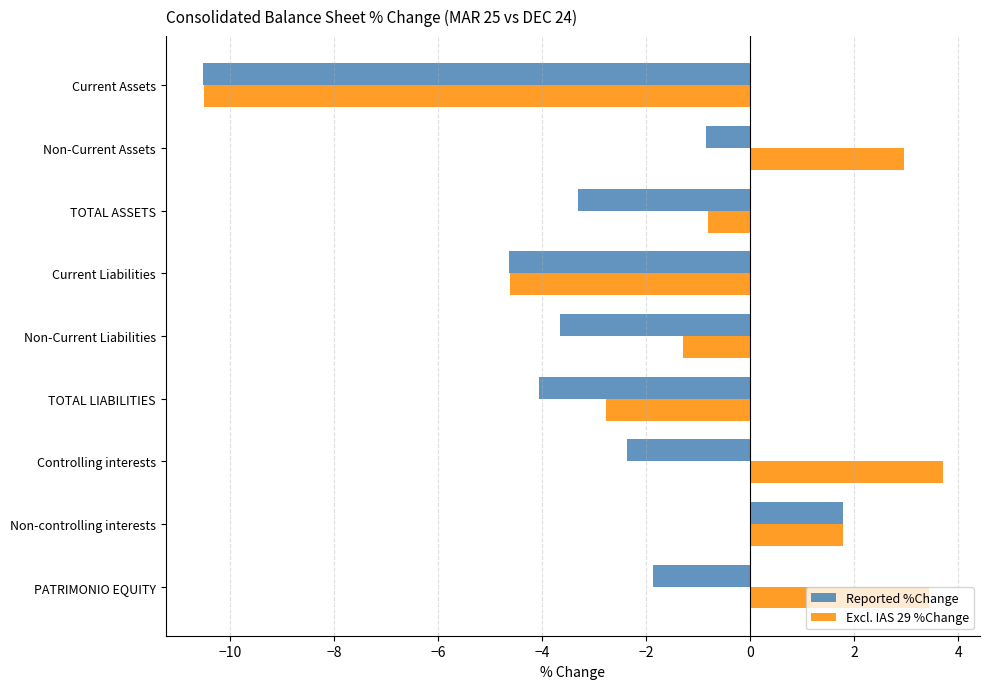

How many negative values does the Excl. IAS 29 %Change series have?

5